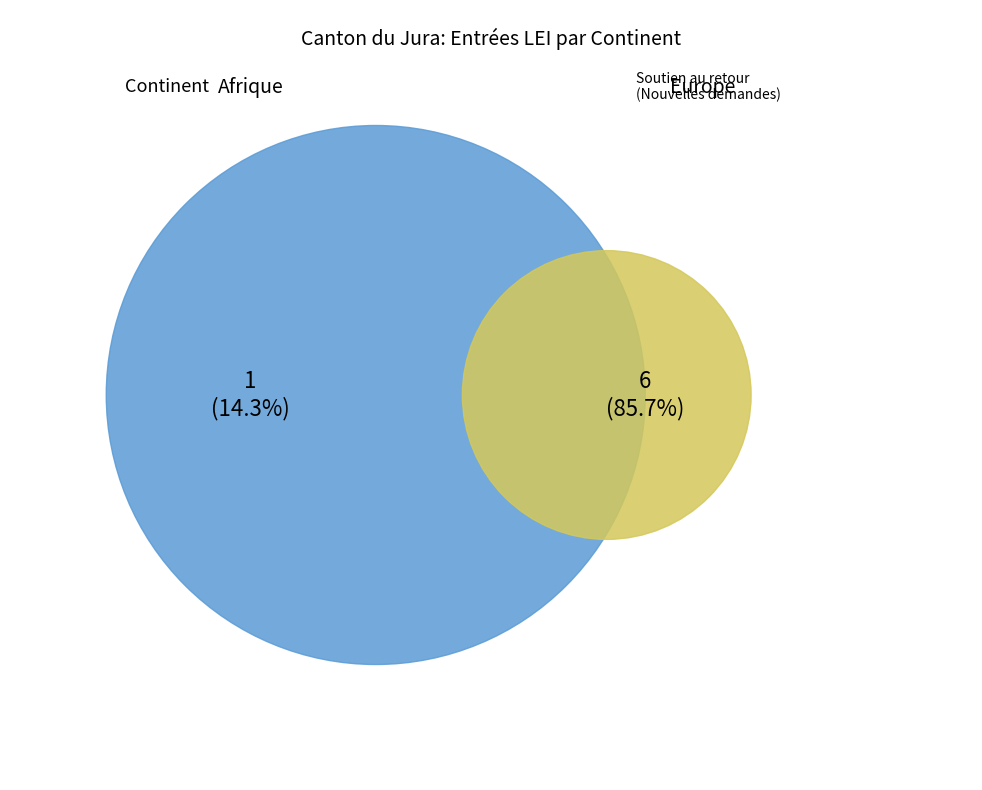

To the nearest percent, what is the difference between the Europe and Afrique slice percentages?

71%